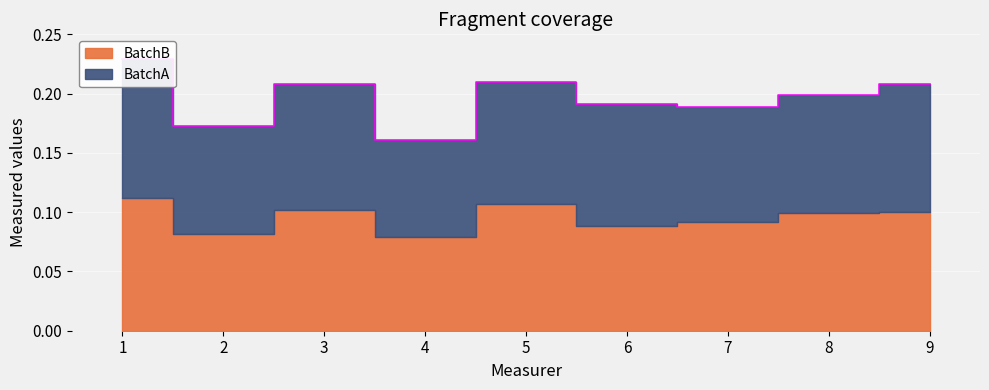

Does the chart display data point markers on the line(s)?

No